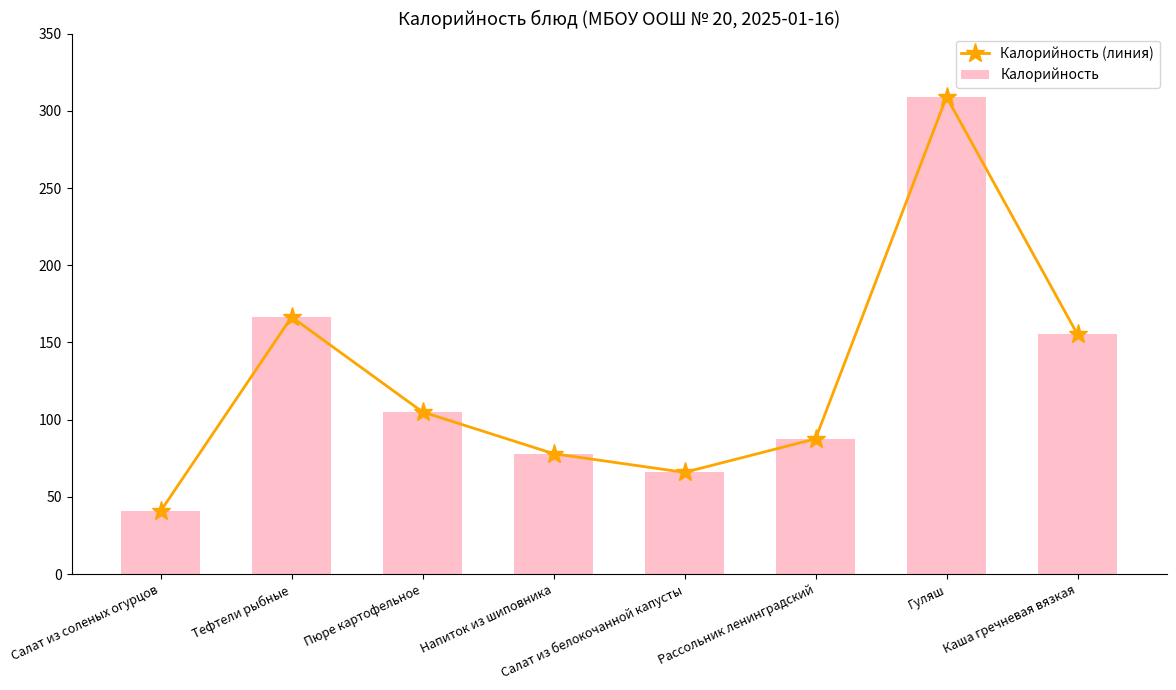

Reading right to left, extract all data points from this chart.

Калорийность (линия): 155.2	309.0	87.6	65.9	78.0	105.0	166.5	40.8
Калорийность: 155.2	309.0	87.6	65.9	78.0	105.0	166.5	40.8